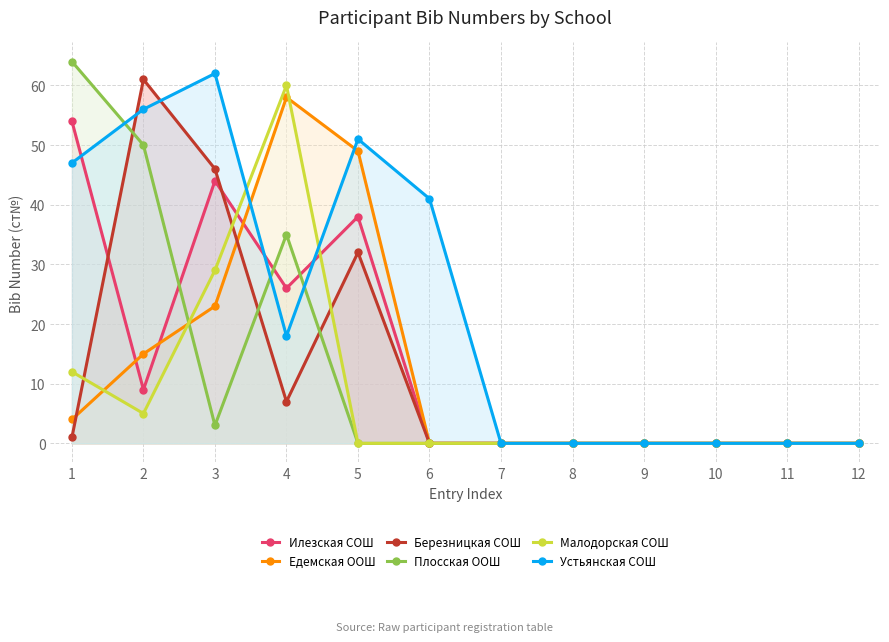

In Плосская ООШ, how many points are lower than both neighbors (excluding endpoints)?

1